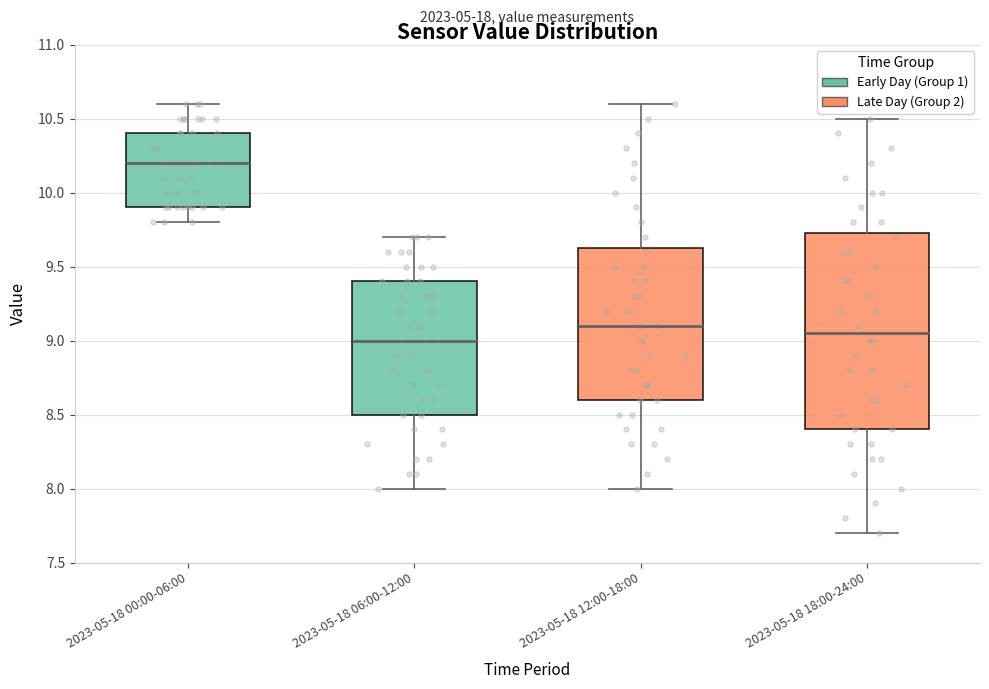

Which box has the highest median line?

2023-05-18 00:00-06:00